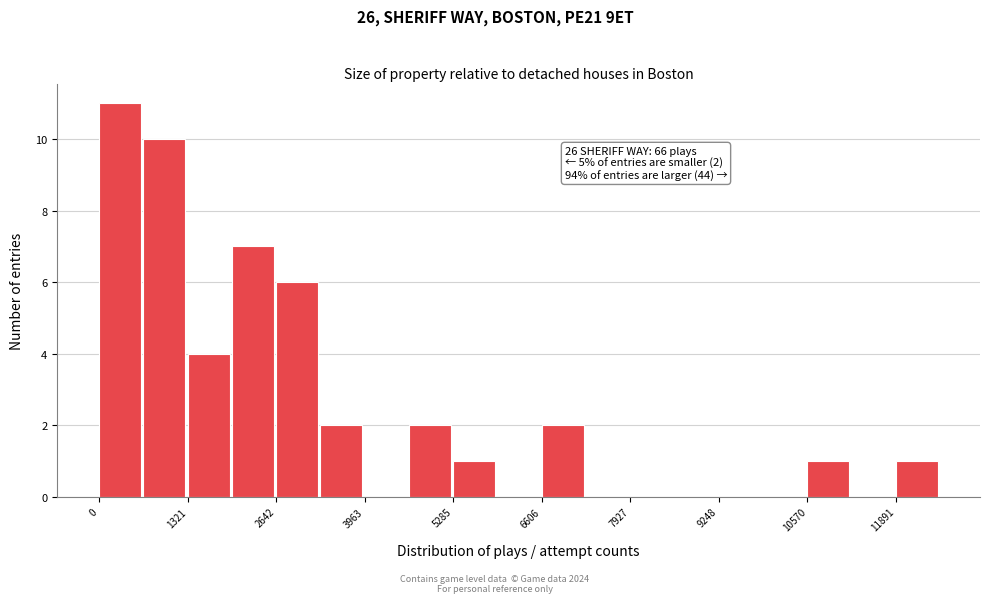

Around what value on the x-axis is the tallest bar? Give the approximate position of its centre, as read against the axis.

400